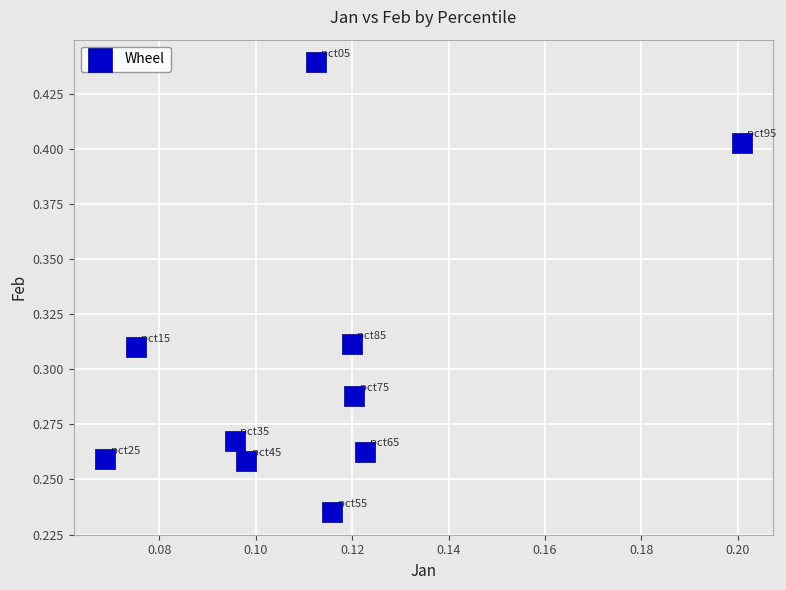

Count the number of points in this scatter plot.

10